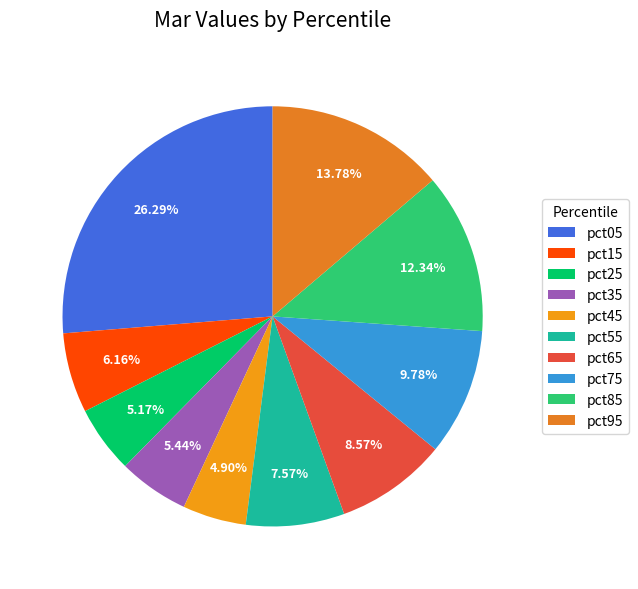

Rank the categories by value from lowest to highest.

pct45, pct25, pct35, pct15, pct55, pct65, pct75, pct85, pct95, pct05